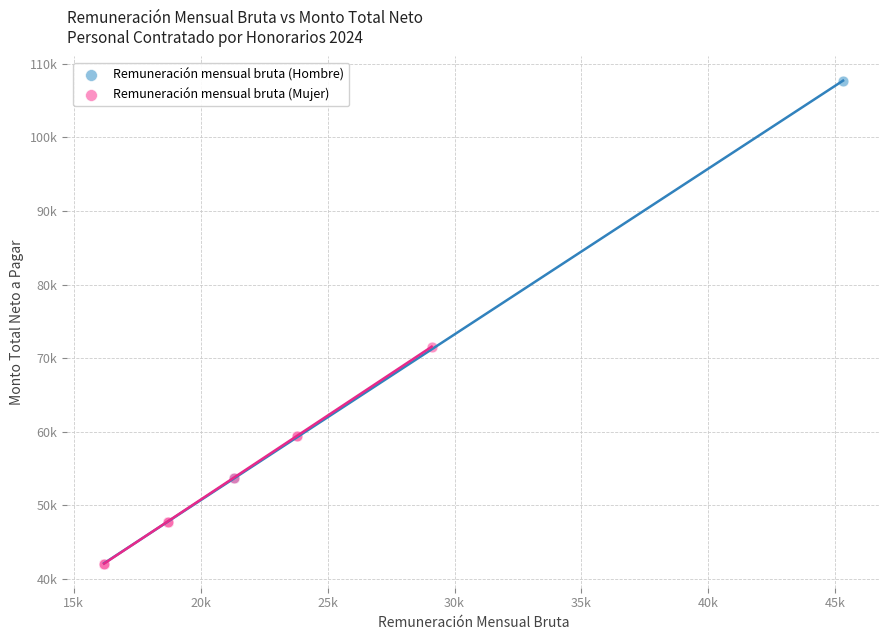

What are all the series names shown in the legend?

Remuneración mensual bruta (Hombre), Remuneración mensual bruta (Mujer)